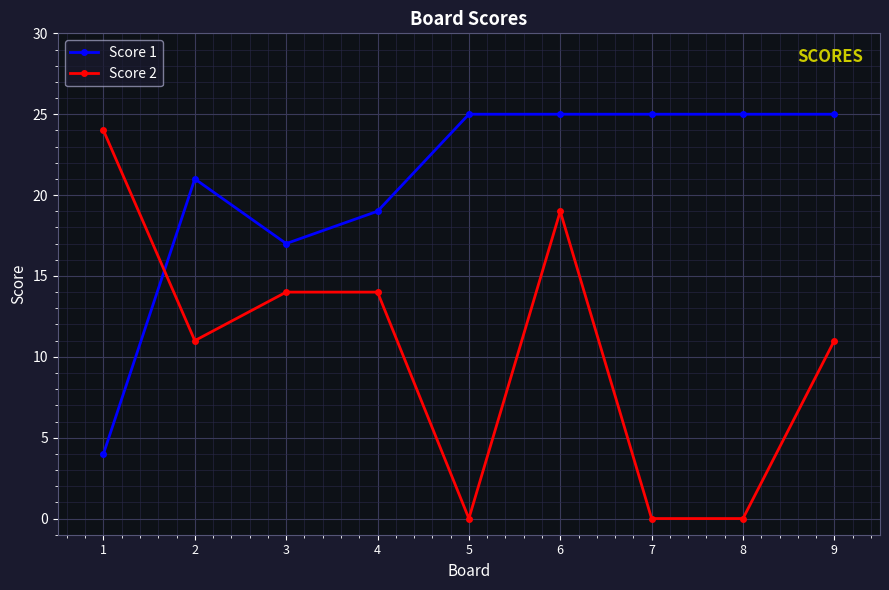

What are all the series names shown in the legend?

Score 1, Score 2